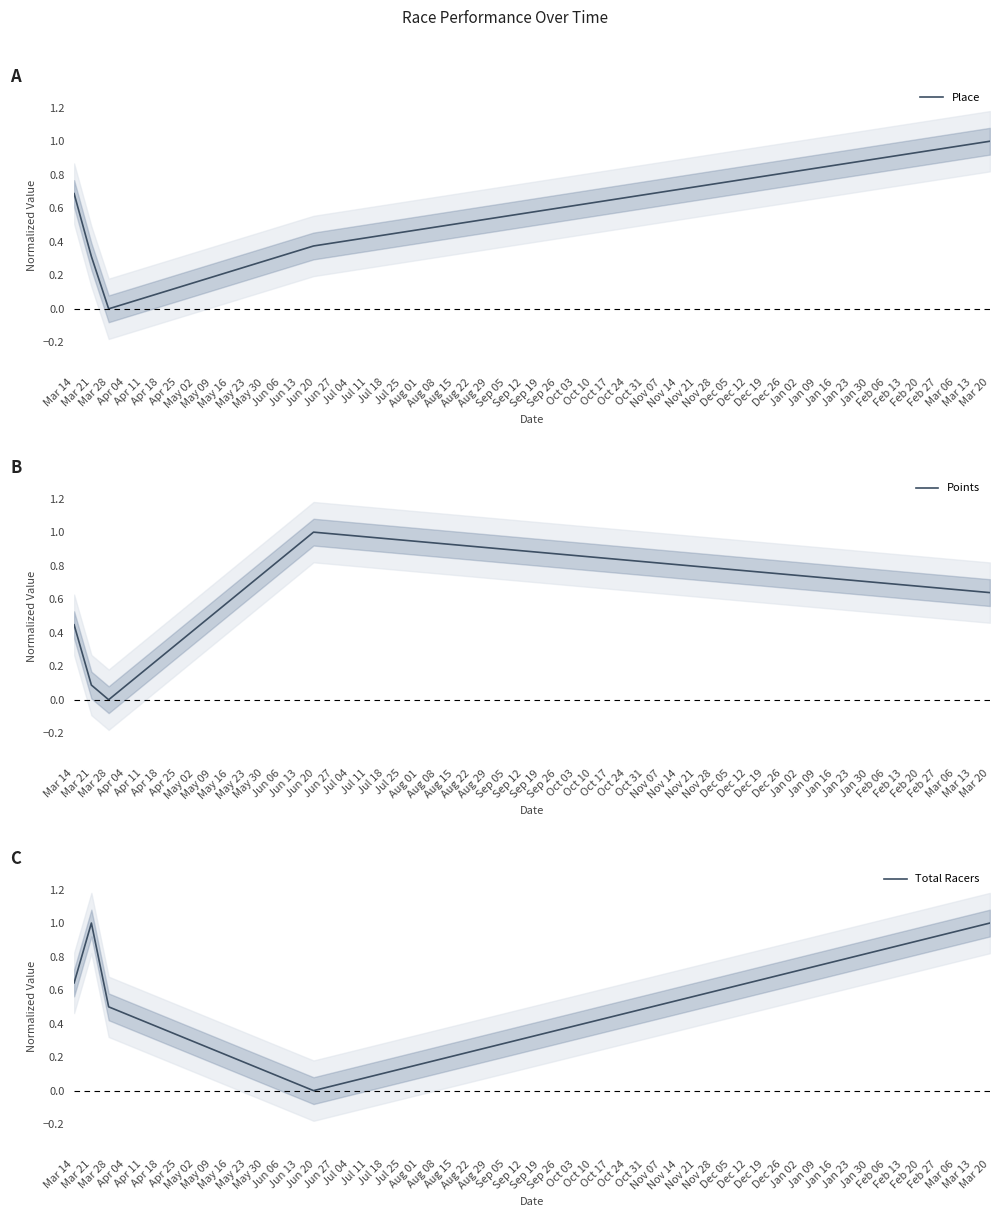

What is the value of the Place point at the 1st from the left?

0.7